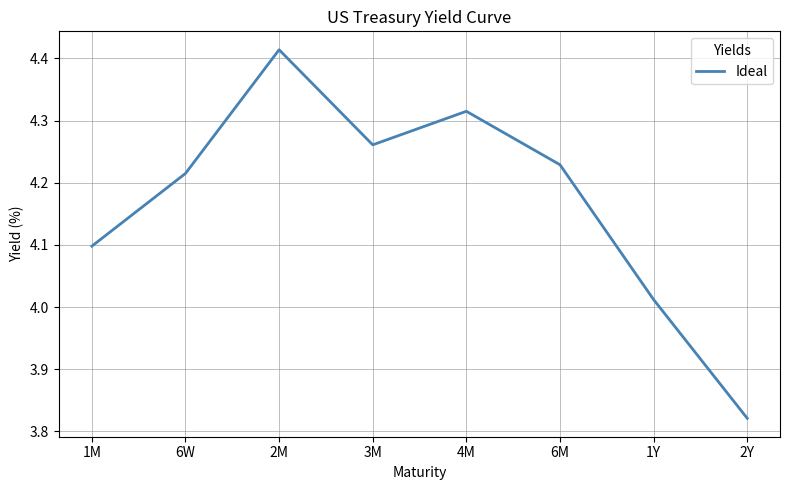

The chart shows a value of 4.1 at 1M. True or false?

True